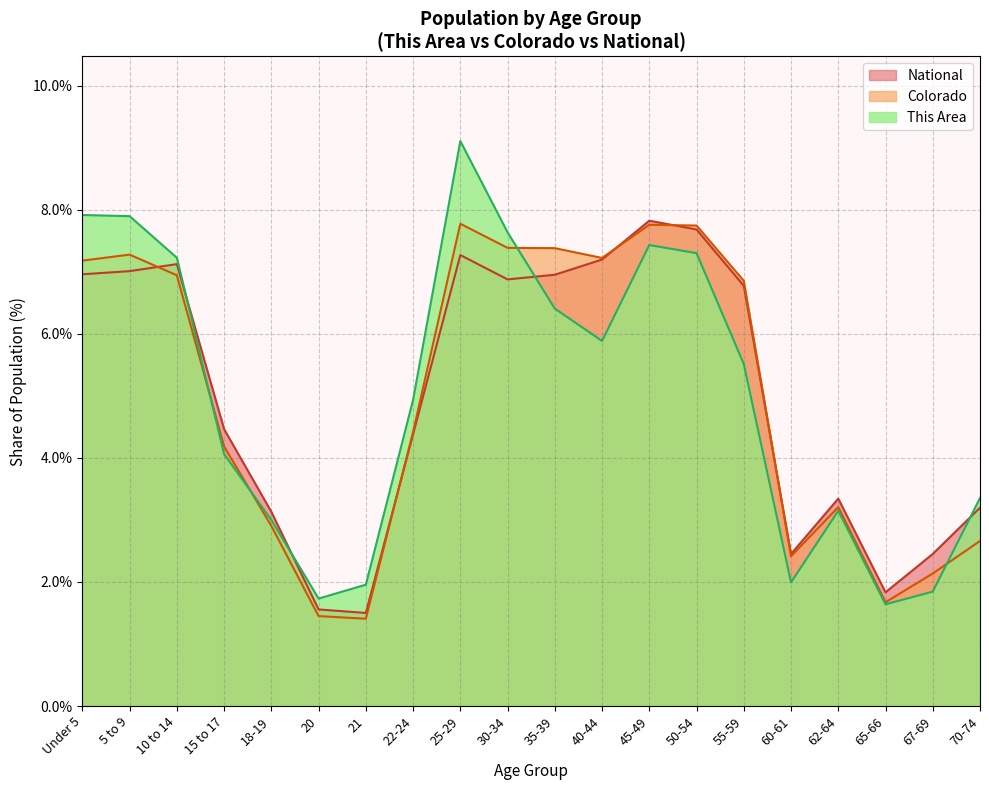

What is the minimum value for National?

1.5